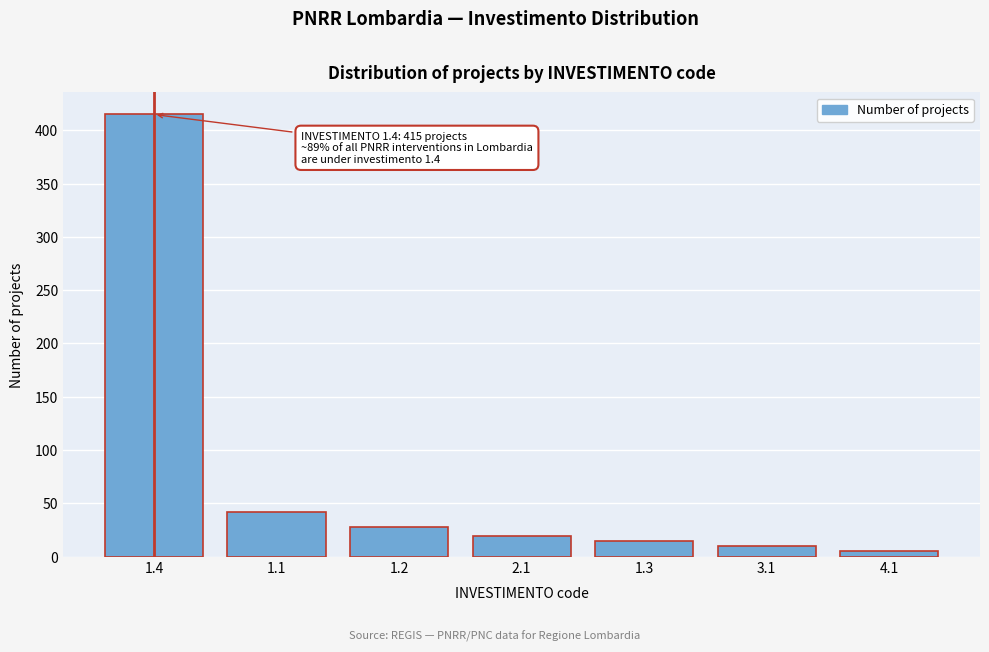

Reading right to left, transcribe all the data shown in this chart.

5	10	15	19	28	42	415